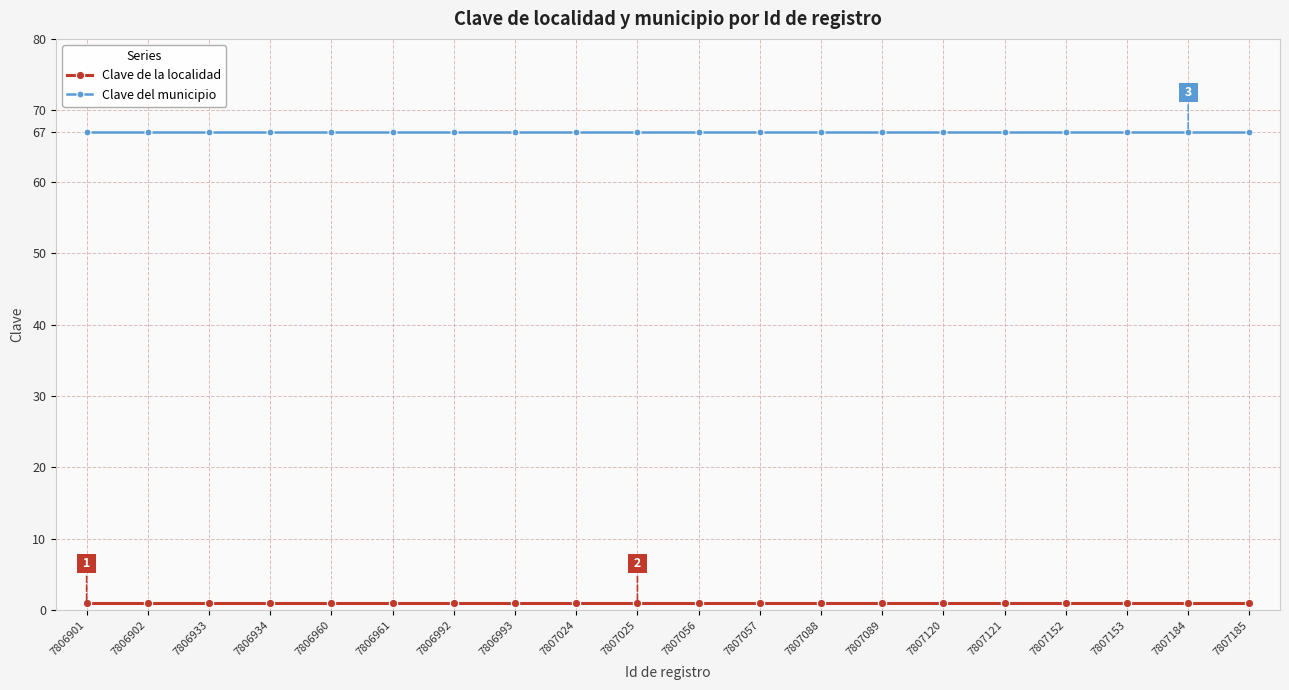

Reading left to right, extract all data points from this chart.

Clave de la localidad: 1	1	1	1	1	1	1	1	1	1	1	1	1	1	1	1	1	1	1	1
Clave del municipio: 67	67	67	67	67	67	67	67	67	67	67	67	67	67	67	67	67	67	67	67